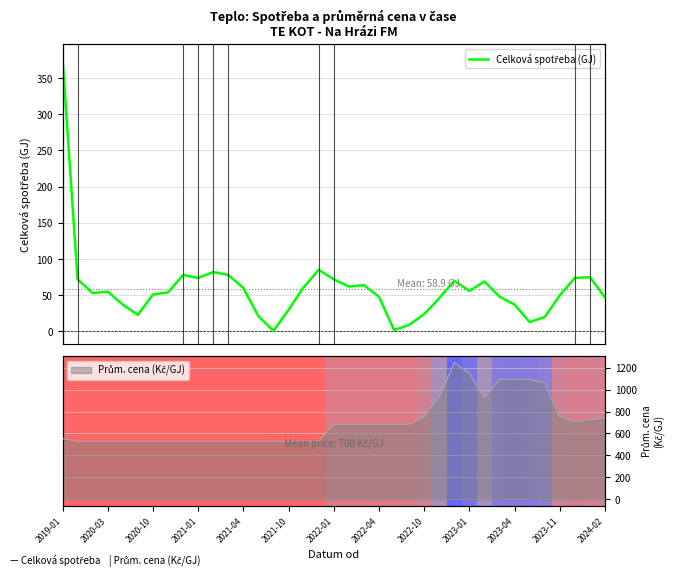

List the labels in order of value, largest first.

2019-01, 17, 2023-04, 2022-10, 2023-11, 35, 2023-01, 34, 2020-03, 18, 26, 28, 20, 19, 16, 2024-02, 27, 2021-01, 2022-04, 2020-10, 2022-01, 33, 21, 29, 36, 25, 2021-04, 30, 15, 24, 2021-10, 13, 32, 31, 23, 22, 14